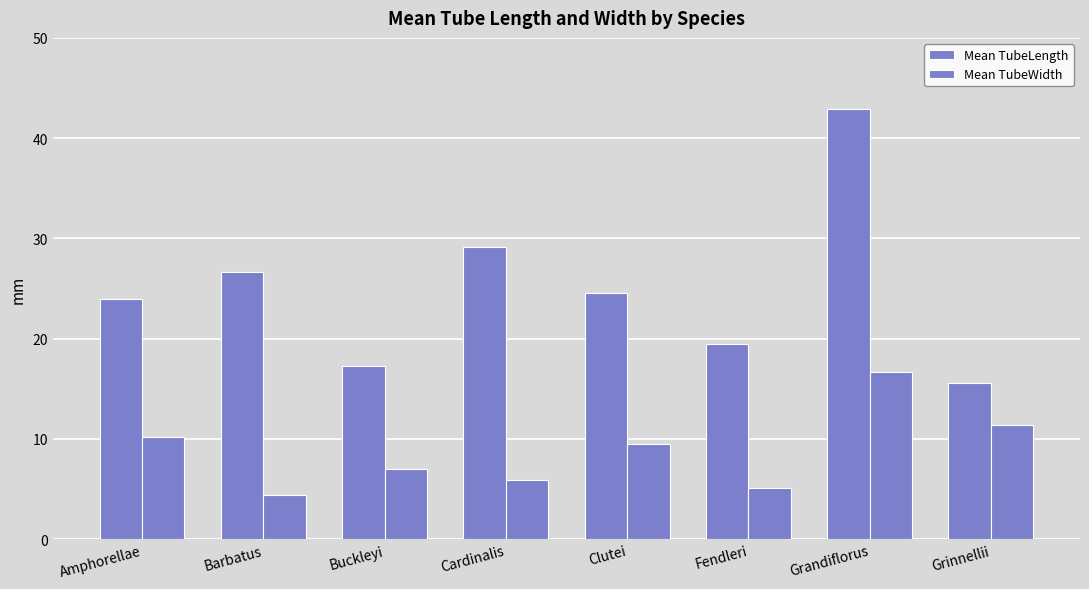

How many bars are there in total?

16